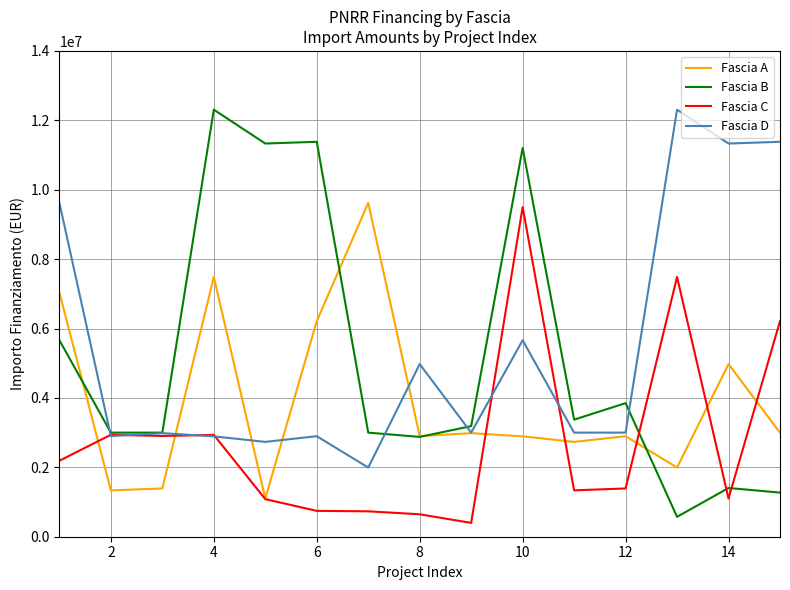

At how many categories does at least one series exceed 5077085?

9